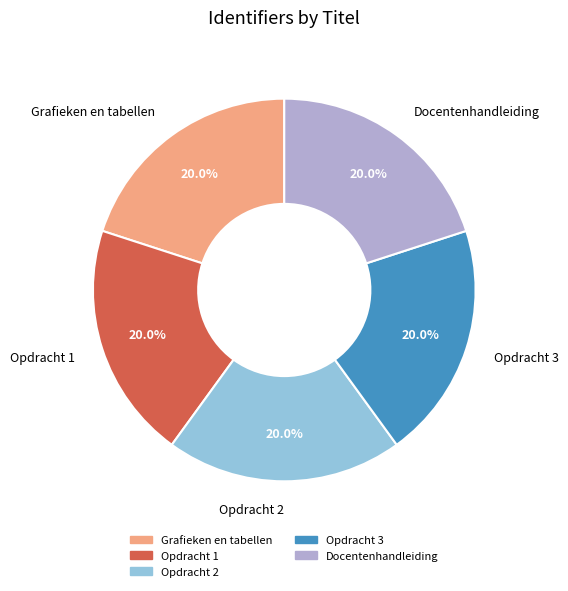

Do Opdracht 3 and Opdracht 1 together represent more than half of the pie?

No